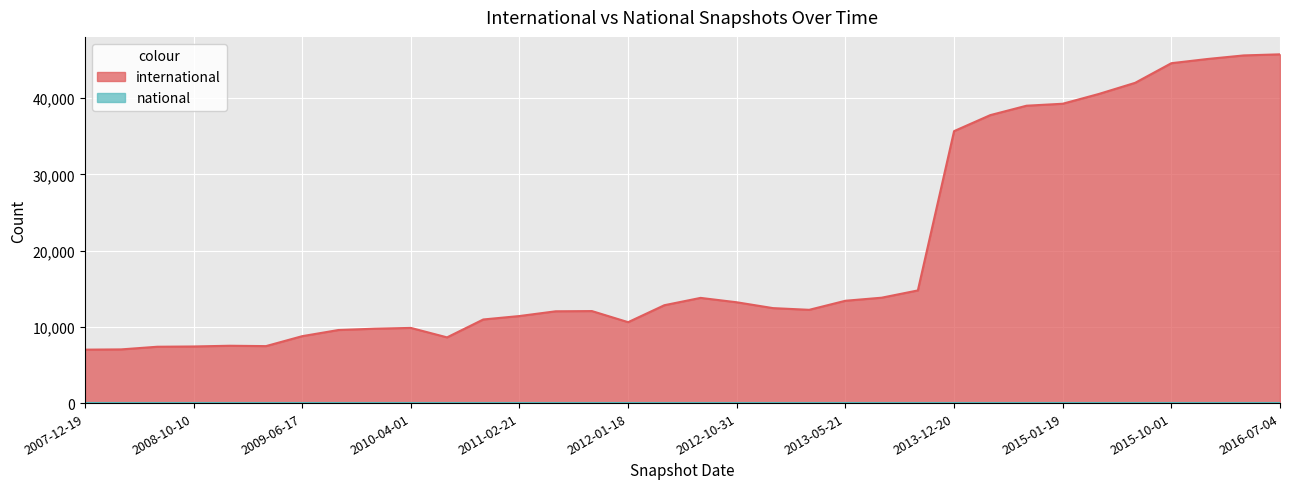

List the labels in order of value, largest first.

2016-07-04, 2016-04-05, 2016-01-04, 2015-10-01, 2015-07-03, 2015-04-09, 2015-01-19, 2014-09-08, 2014-03-28, 2013-12-20, 2013-09-10, 2013-07-09, 2012-07-13, 2013-05-21, 2012-10-31, 2012-03-26, 2012-12-11, 2013-02-20, 2011-09-05, 2011-06-10, 2011-02-21, 2010-11-17, 2012-01-18, 2010-04-01, 2009-12-16, 2009-09-25, 2009-06-17, 2010-07-26, 2008-12-17, 2009-04-06, 2008-10-10, 2008-06-27, 2008-04-01, 2007-12-19